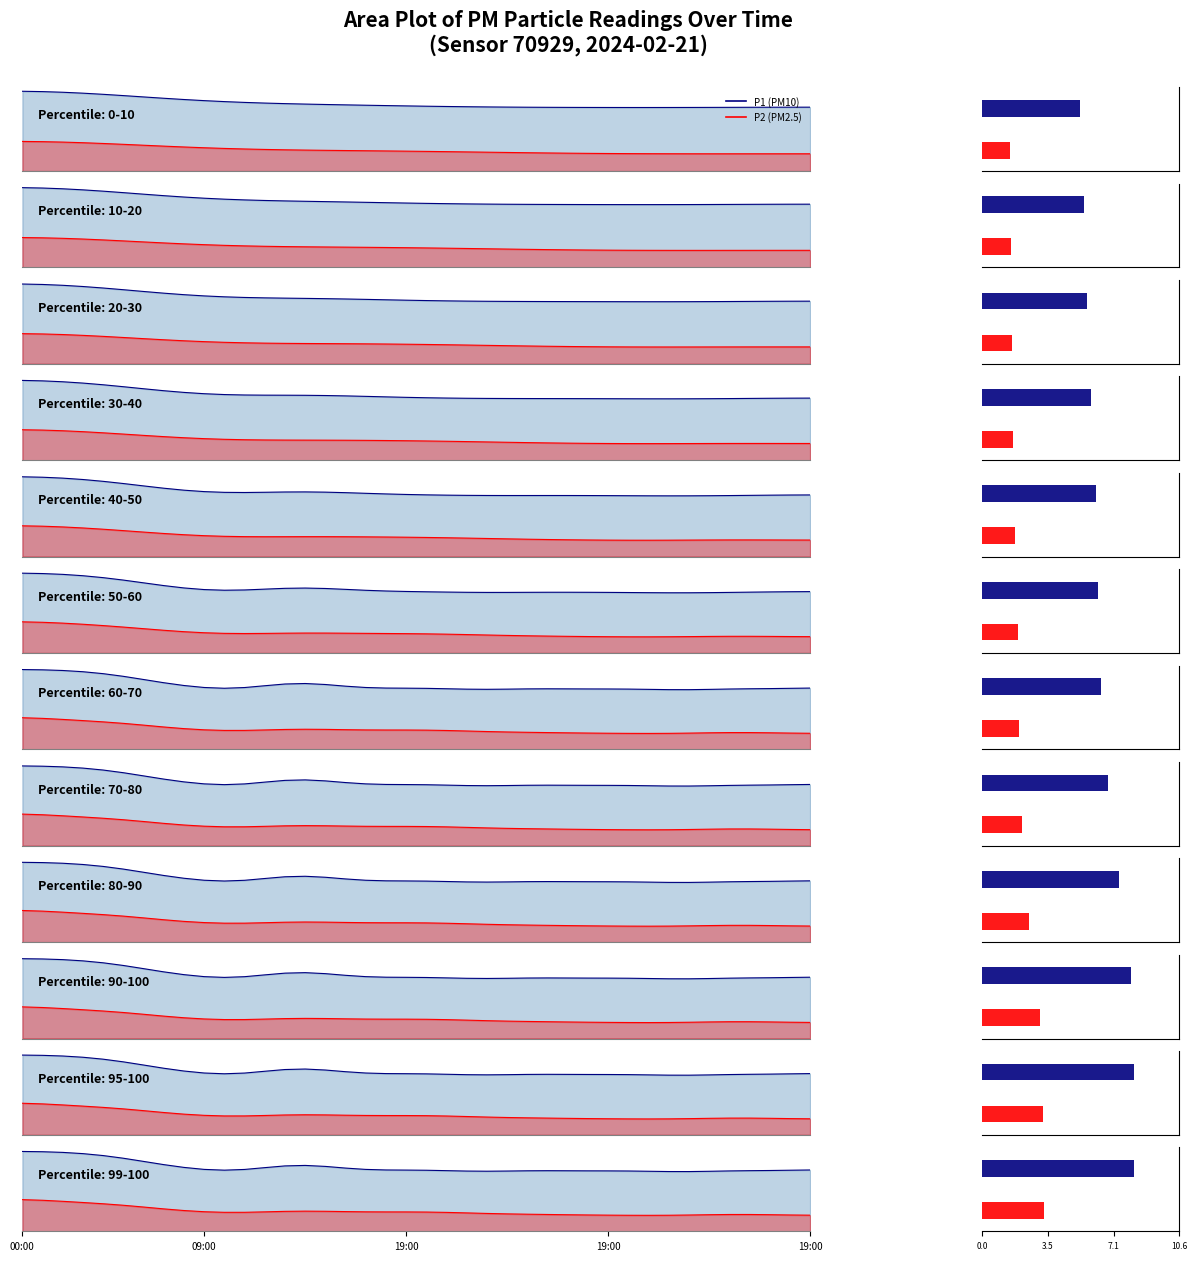

List the series in order of their peak value, highest first.

P1 (PM10), P2 (PM2.5)